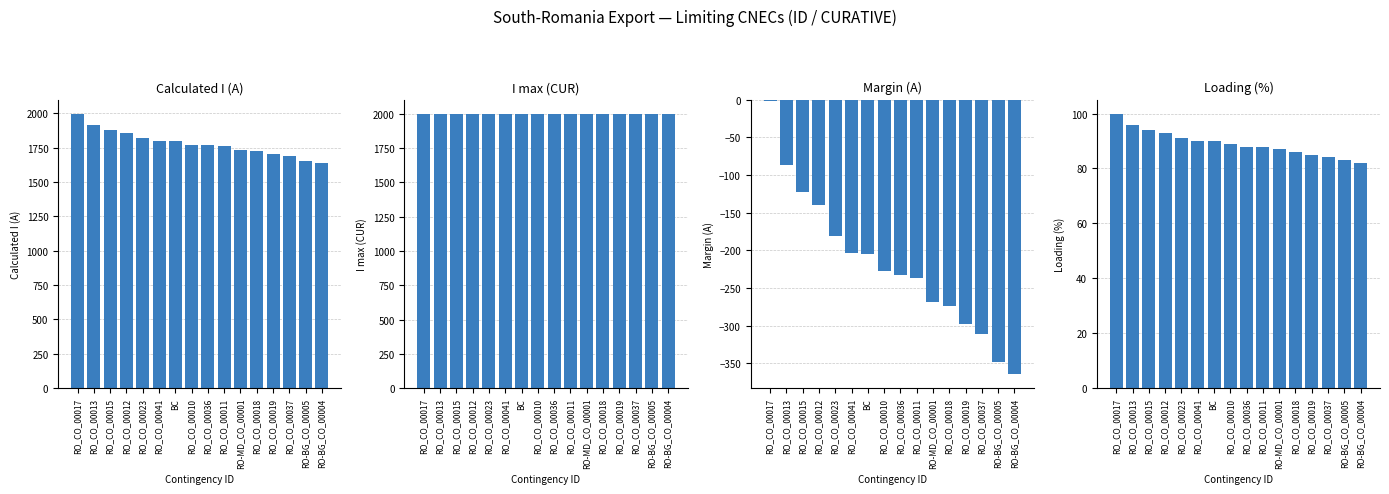

How many distinct data groups are displayed?

4